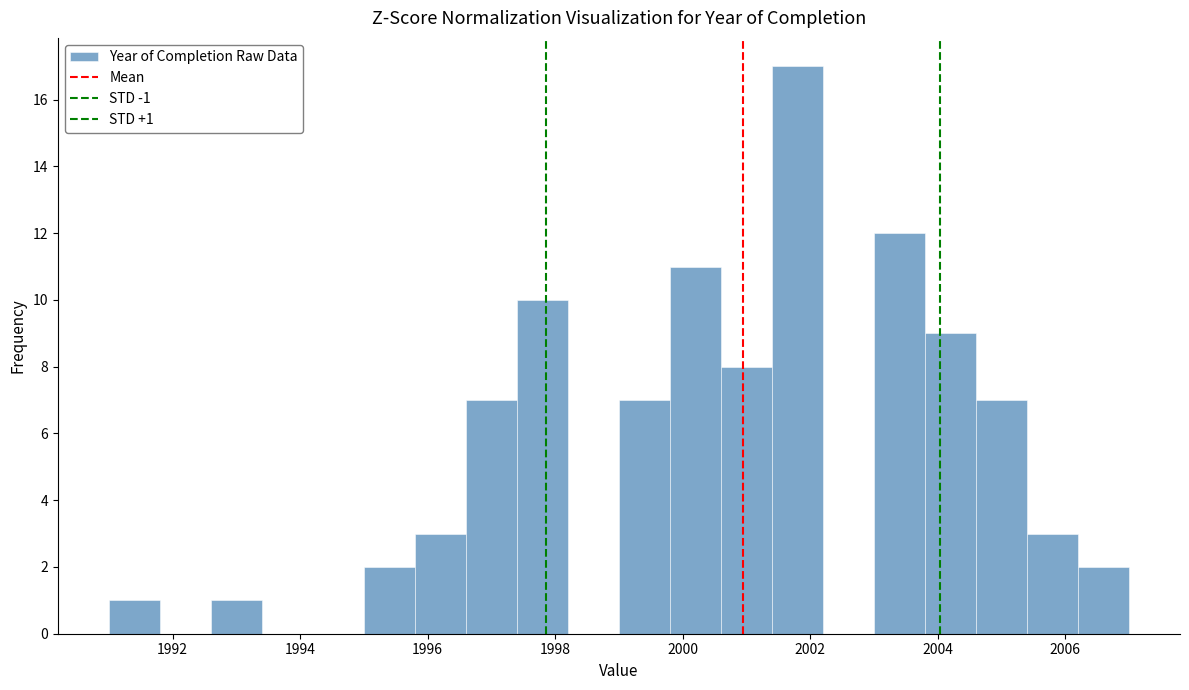

Which range on the x-axis has the tallest bar?

2001.4 to 2002.2